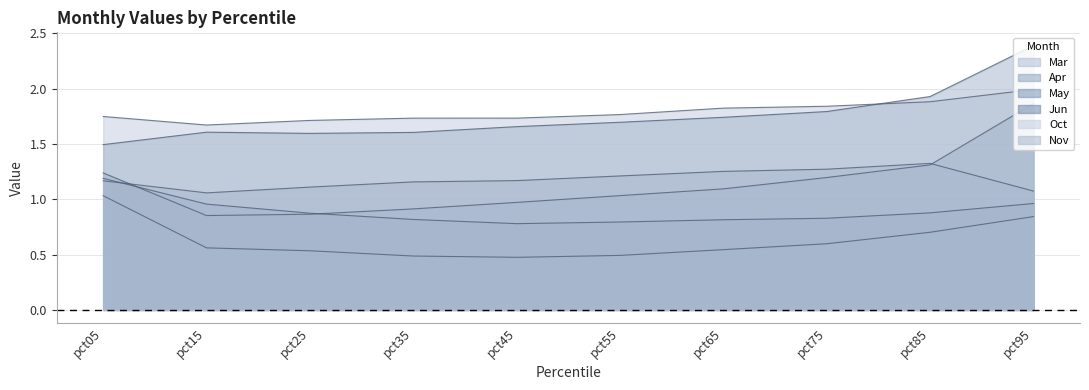

Where is May nearest to the value 1?

pct45